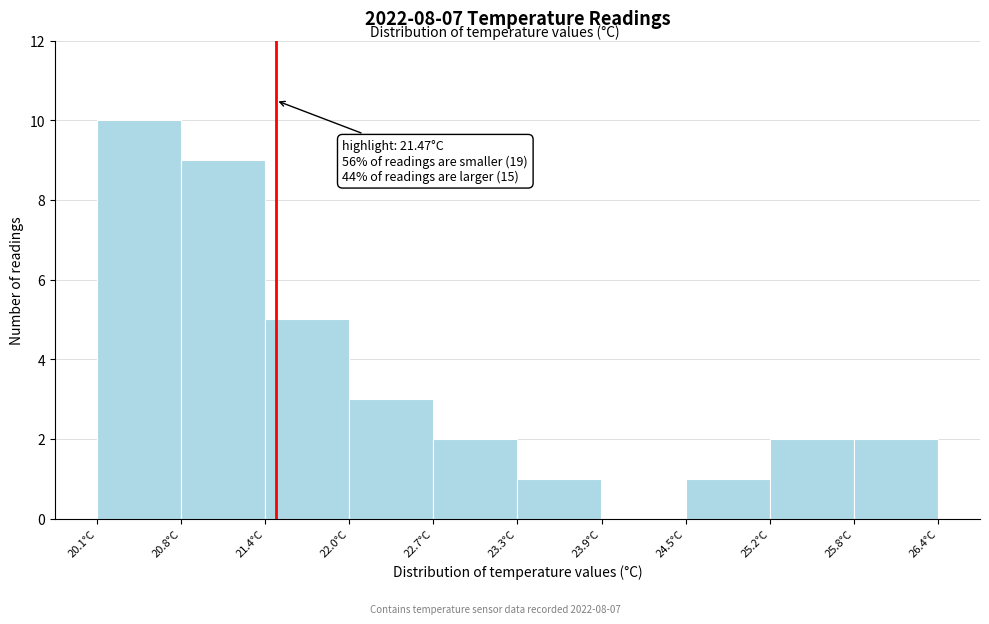

Which range on the x-axis has the tallest bar?

20.13 to 20.76